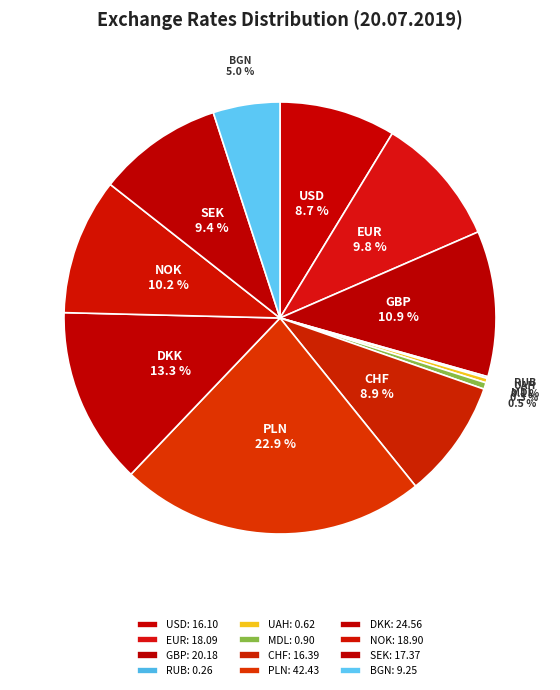

Which has a higher value, RUB or EUR?

EUR